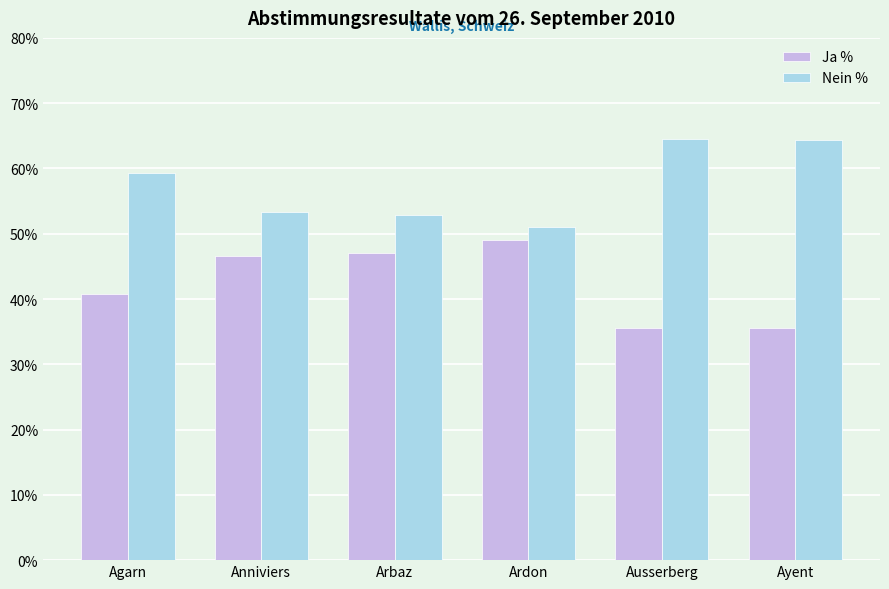

How many distinct data groups are displayed?

2